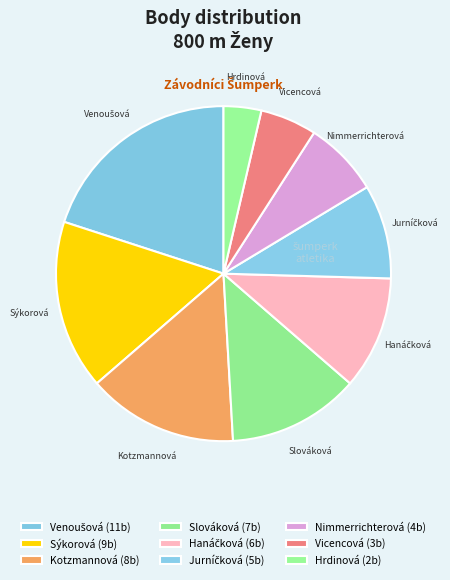

To the nearest percent, what is the difference between the largest and smallest slice percentages?

16%